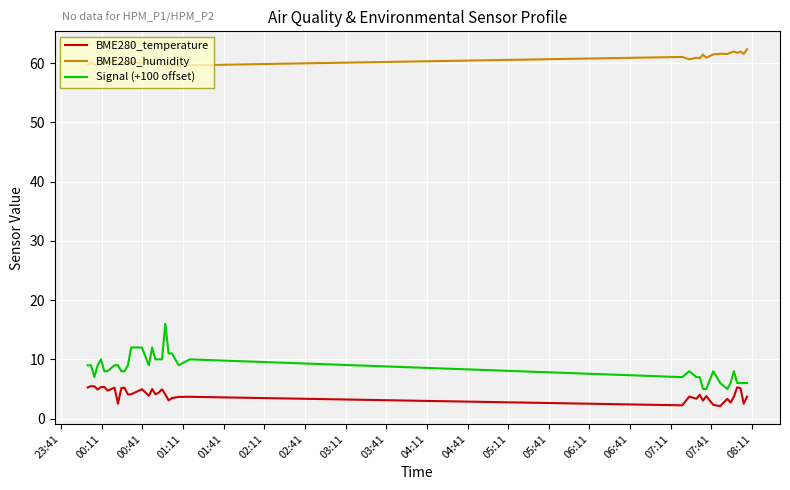

What is the sum of all BME280_humidity values?

2359.7